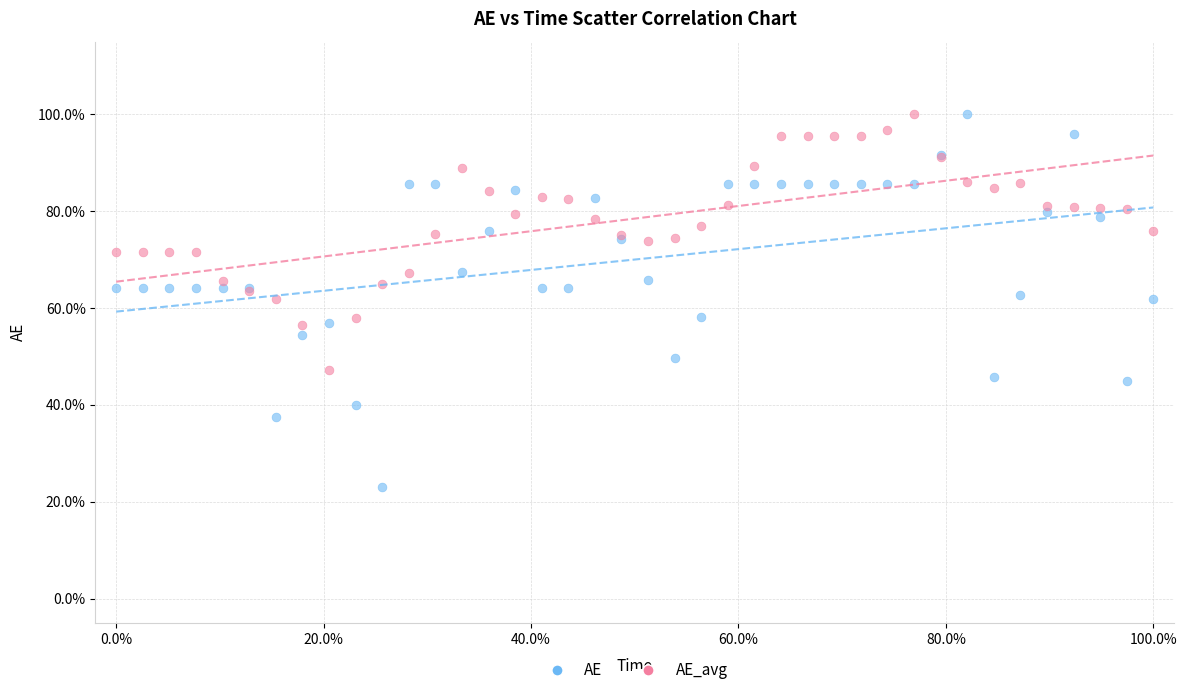

Which series has the largest Y range (max minus min)?

AE